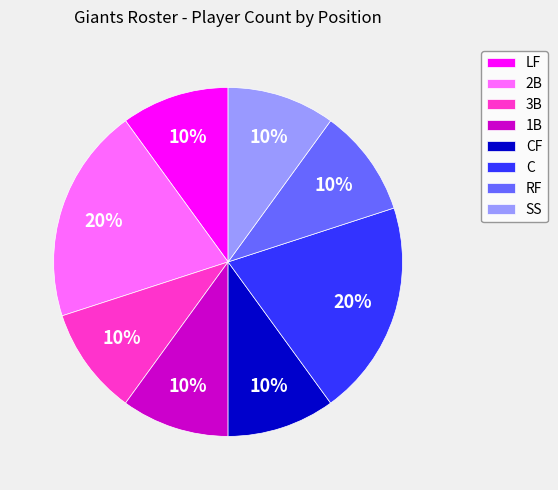

To the nearest percent, what portion does 3B represent?

10%